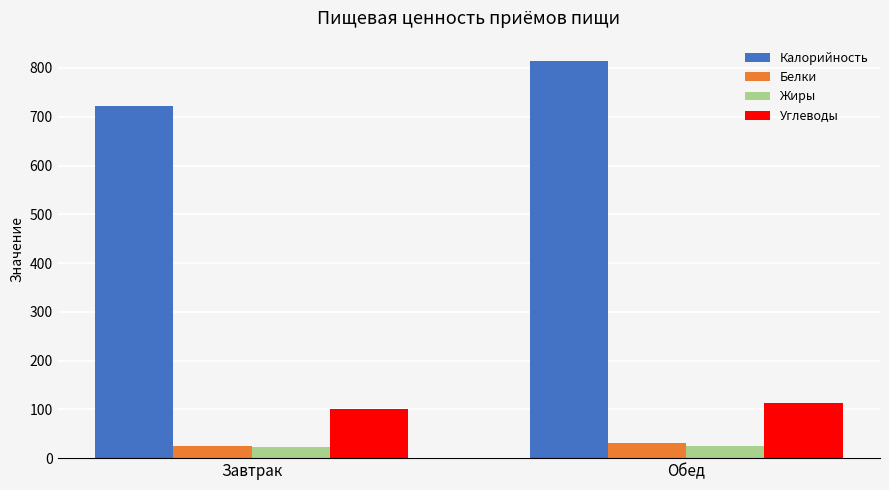

What is the smallest value displayed?

23.6